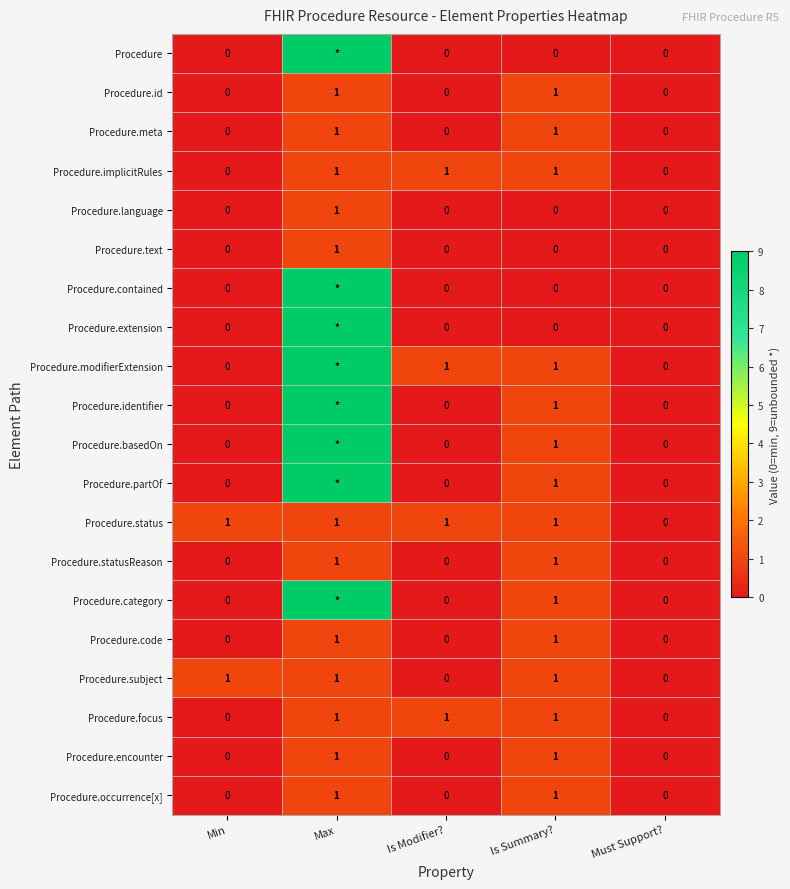

What is the total value across all series at Is Summary??

15